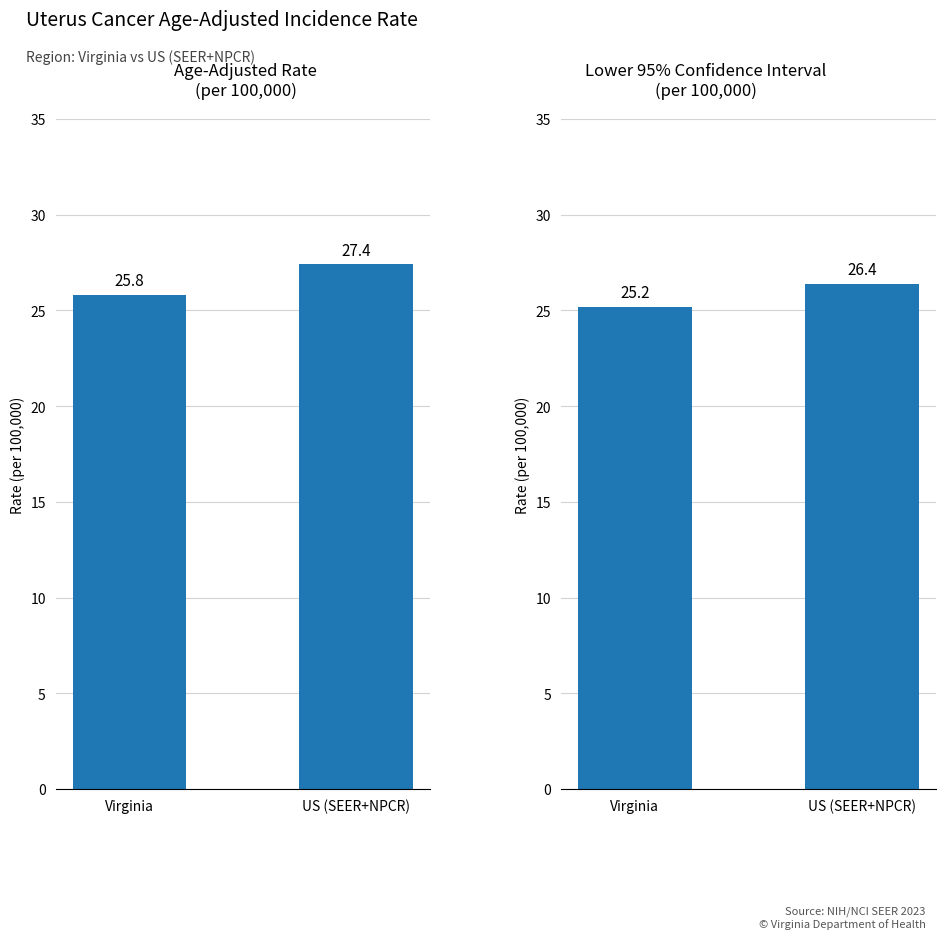

What is the sum of the Age-Adjusted Rate values at Virginia and US (SEER+NPCR)?

53.2